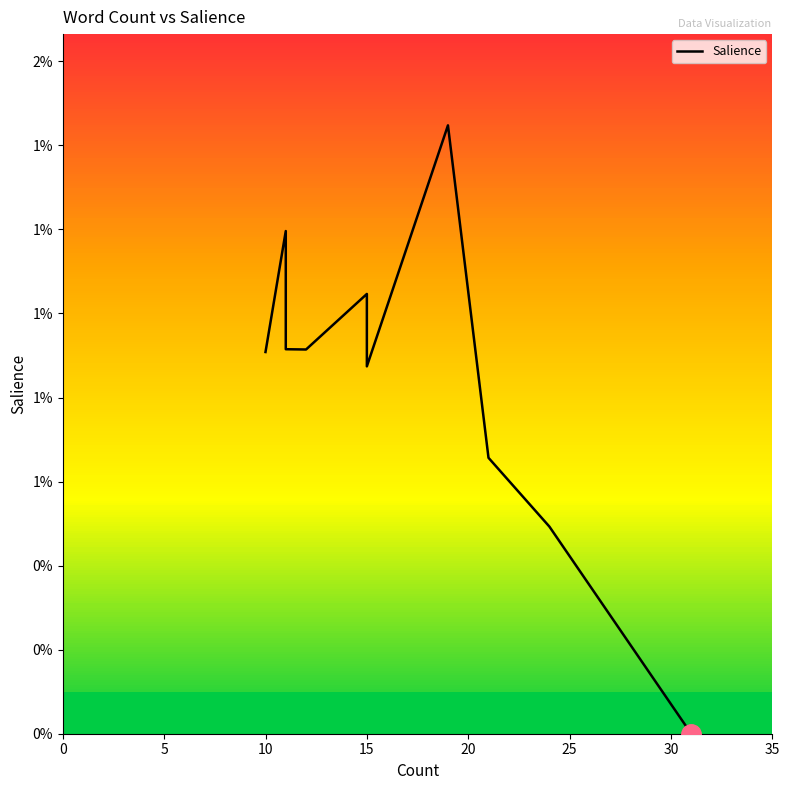

How many interior local peaks (higher than both neighbors) does the data have?

3